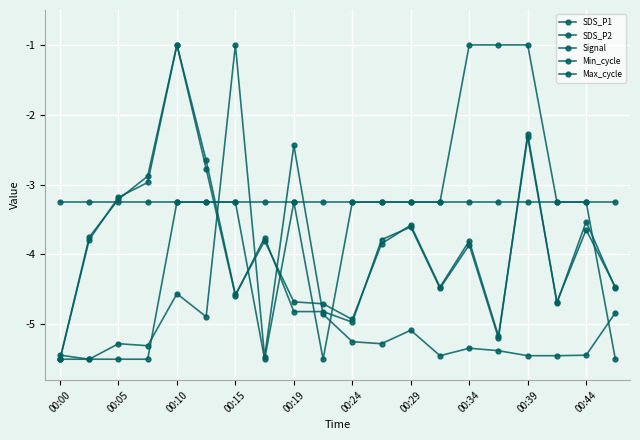

How many lines are shown in the chart?

5